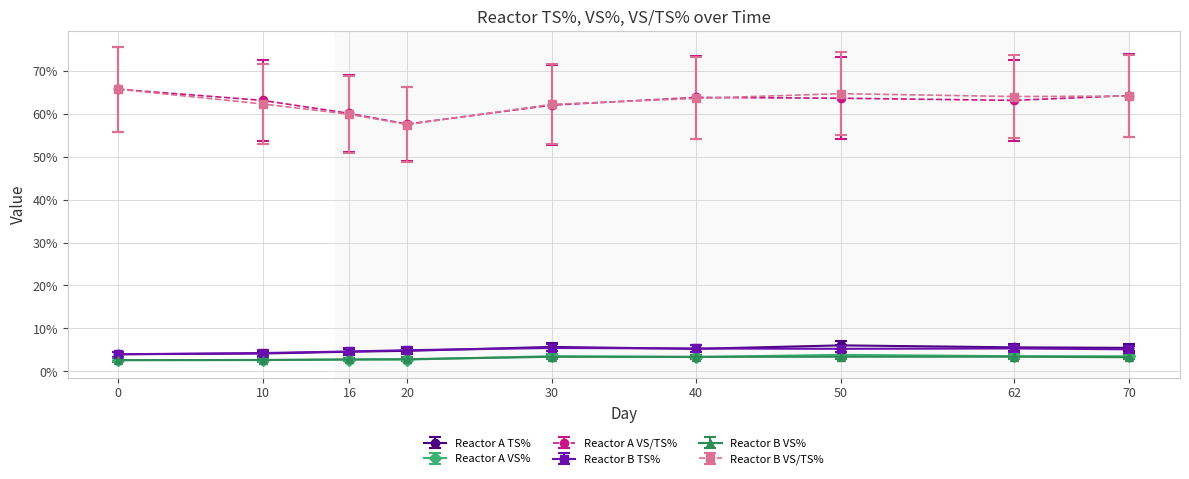

Between 16 and 50, which series saw the biggest shift?

Reactor B VS/TS%